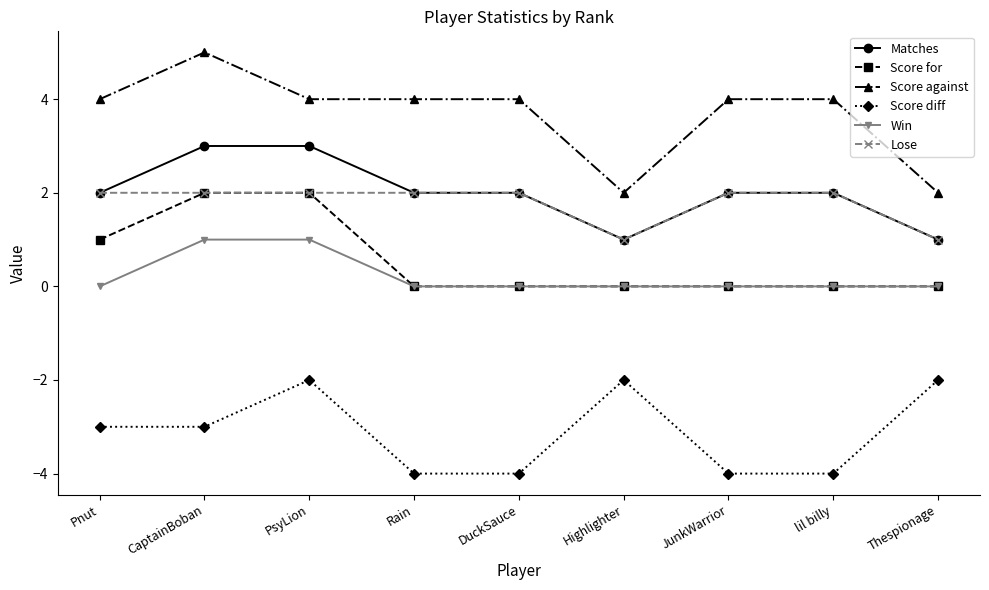

What is the total value across all series at JunkWarrior?

4